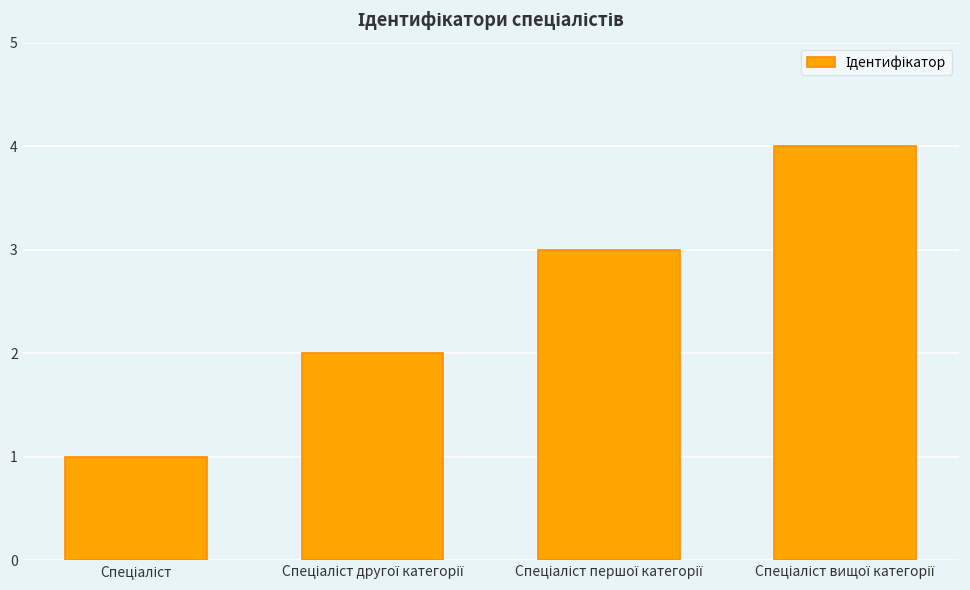

How many values are between 2 and 4?

3